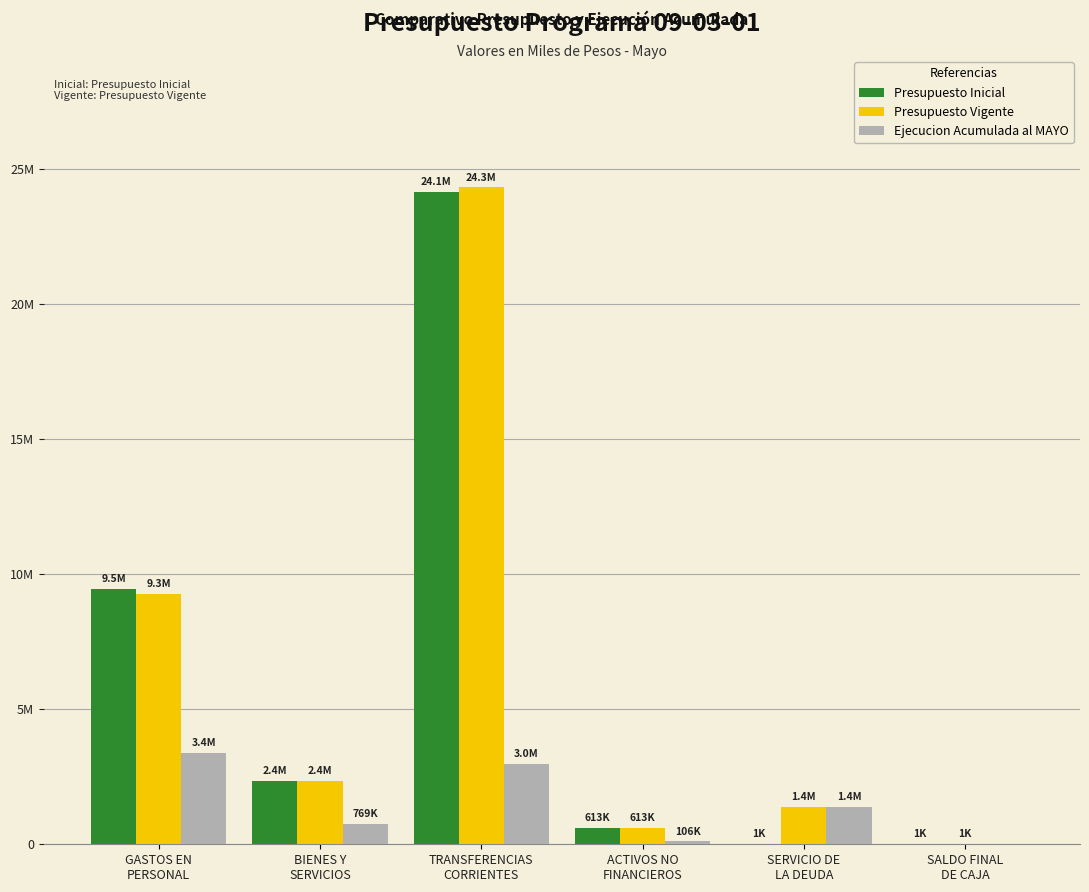

Are the bars horizontal?

No